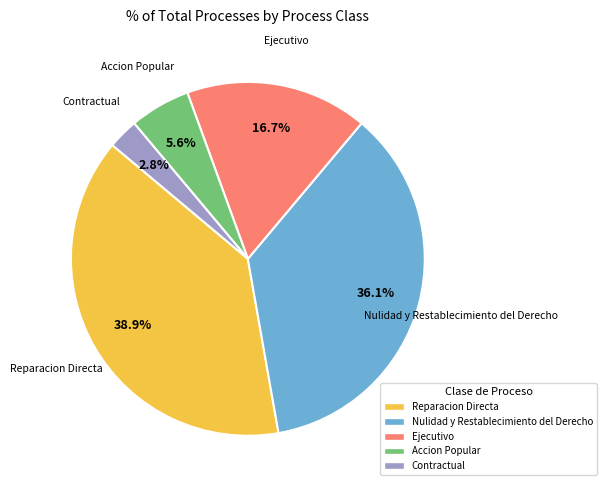

Which has a higher value, Accion Popular or Nulidad y Restablecimiento del Derecho?

Nulidad y Restablecimiento del Derecho